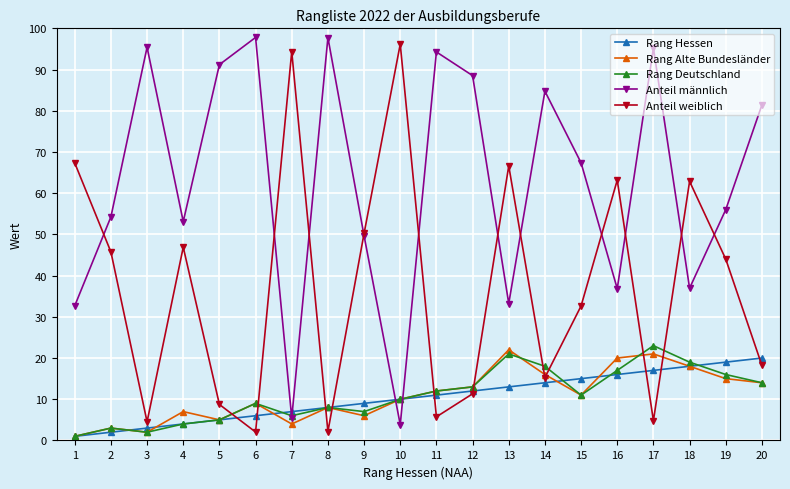

What is the approximate value of Anteil männlich at 16?

36.8